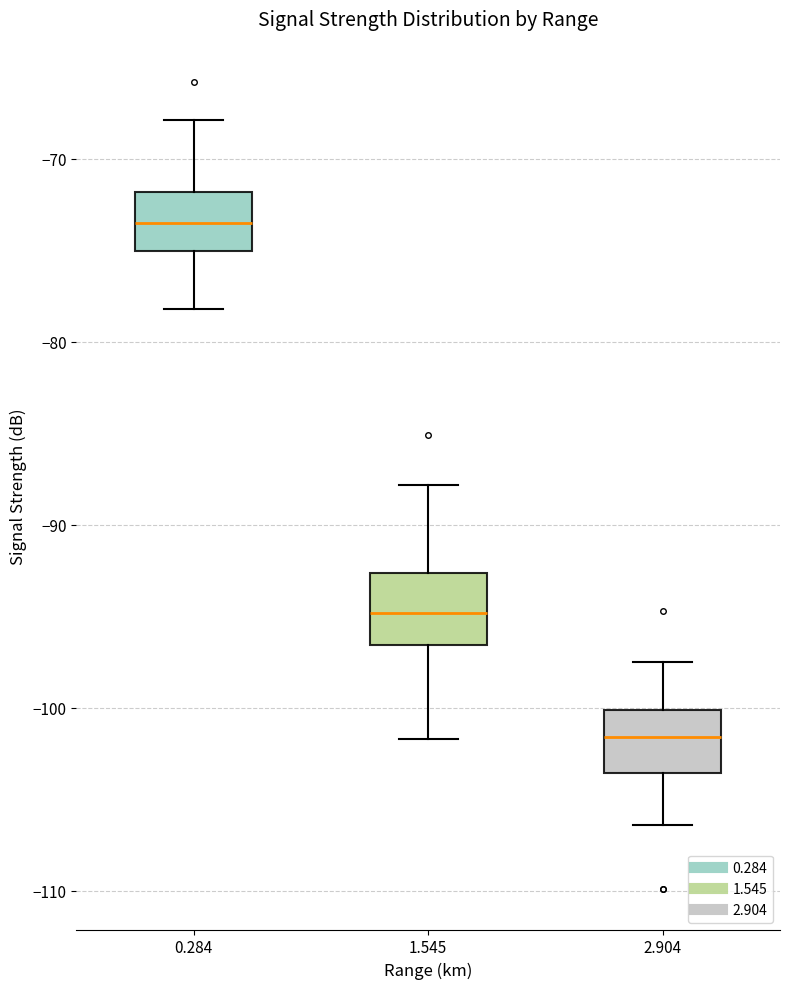

Reading left to right, read every box against the y-axis: the position of its median line, the range the box covers, and the ends of its whiskers. The values are not printed on the chart, so give them approximately, as read against the axis.

0.284: median -73, box -75 to -72, whiskers -78 to -68
1.545: median -95, box -97 to -93, whiskers -102 to -88
2.904: median -102, box -104 to -100, whiskers -106 to -97